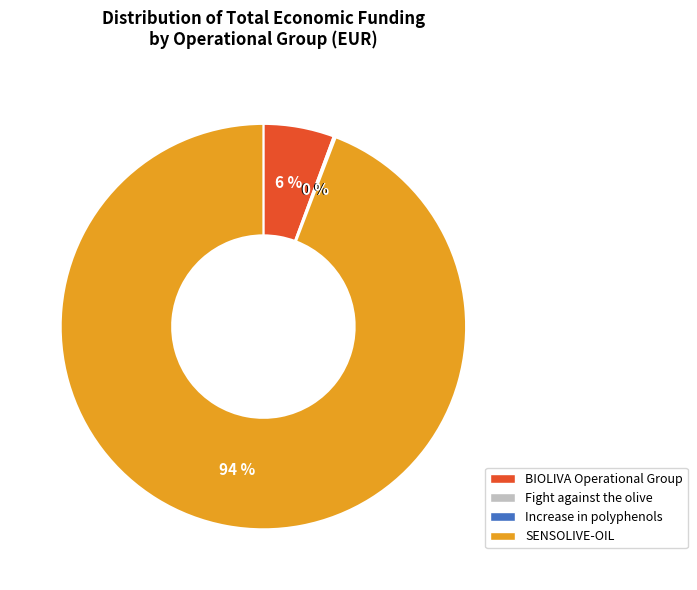

Which slice is the largest?

SENSOLIVE-OIL